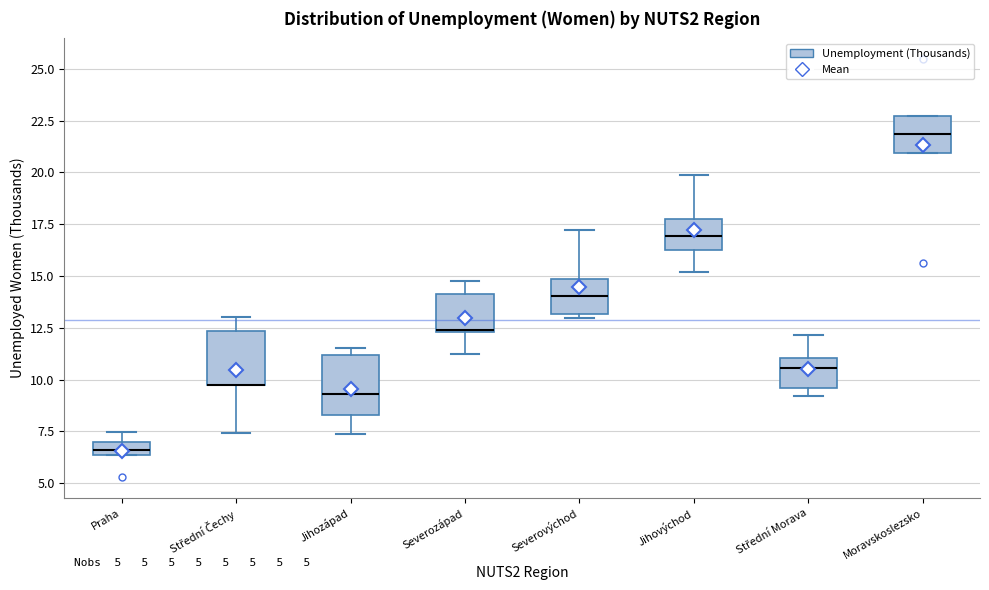

Where is the lower edge of the box for Jihozápad on the y-axis? The values are not printed on the chart, so give them approximately, as read against the axis.

8.5